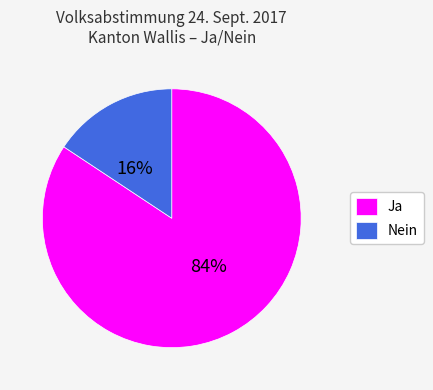

Between Ja and Nein, which is larger?

Ja